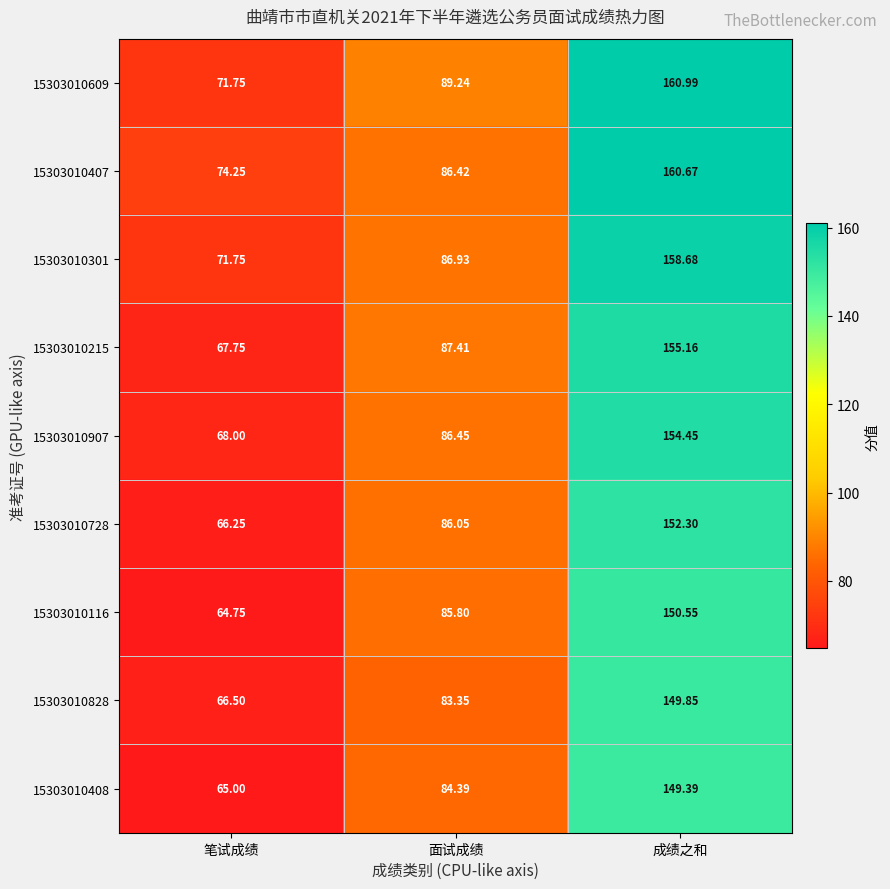

Where does the 15303010828 series first go above 83?

面试成绩